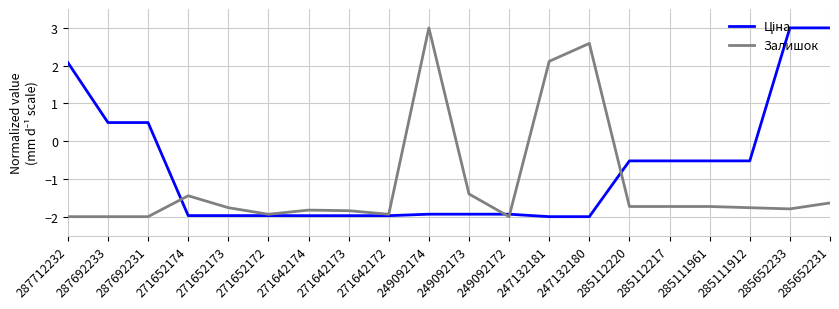

Which series changed the most between 249092174 and 249092173?

Залишок